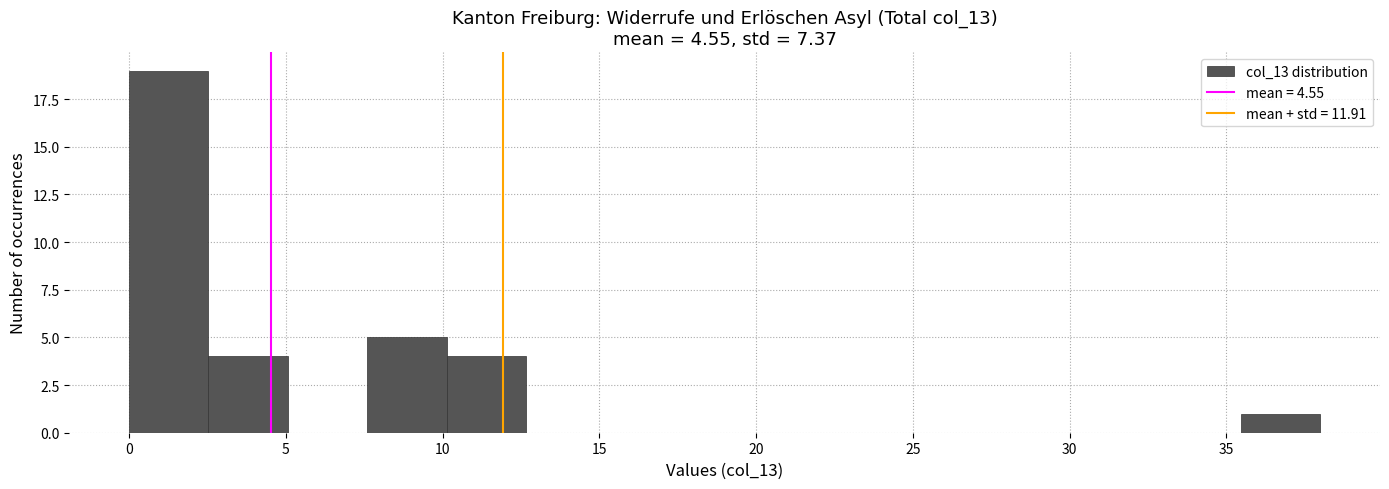

Reading left to right, list every bar in this chart as the range it spans on the x-axis followed by its height. Neither the bar edges nor the heights are printed on the chart, so give them approximately, as read against the axes.

0.0 to 2.5: 19
2.5 to 5.0: 4
5.0 to 7.5: 0
7.5 to 10.0: 5
10.0 to 12.5: 4
12.5 to 15.0: 0
15.0 to 17.5: 0
17.5 to 20.5: 0
20.5 to 23.0: 0
23.0 to 25.5: 0
25.5 to 28.0: 0
28.0 to 30.5: 0
30.5 to 33.0: 0
33.0 to 35.5: 0
35.5 to 38.0: 1